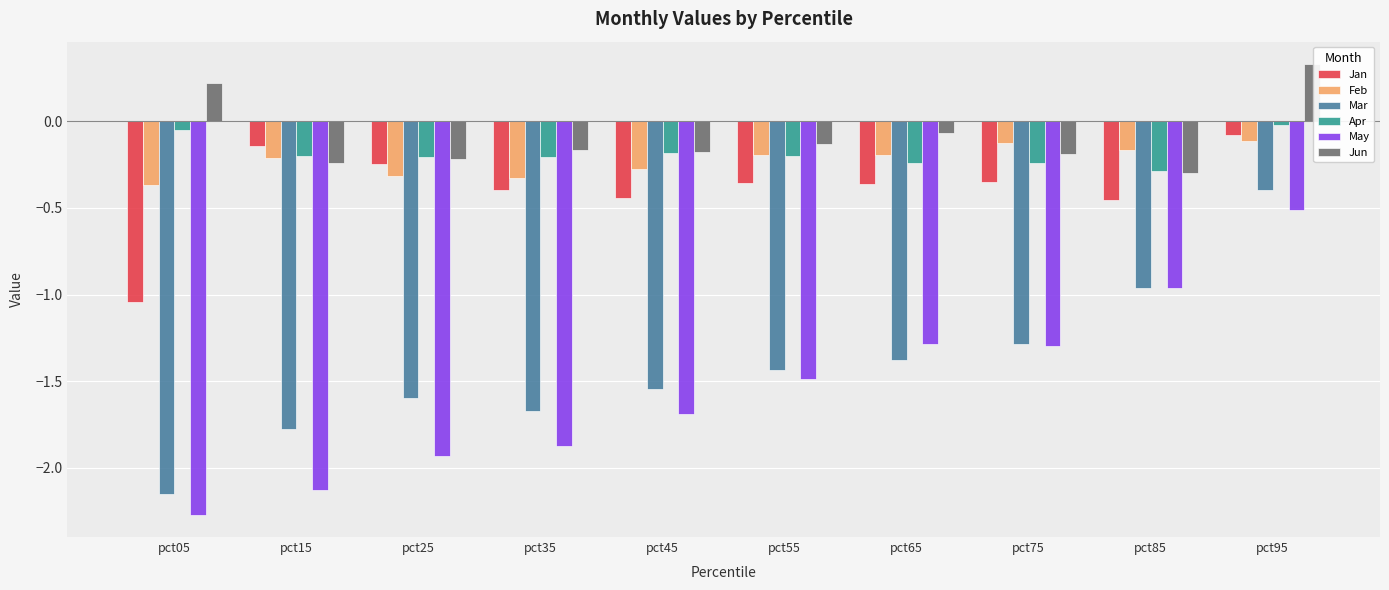

At which label does Jan reach its minimum?

pct05